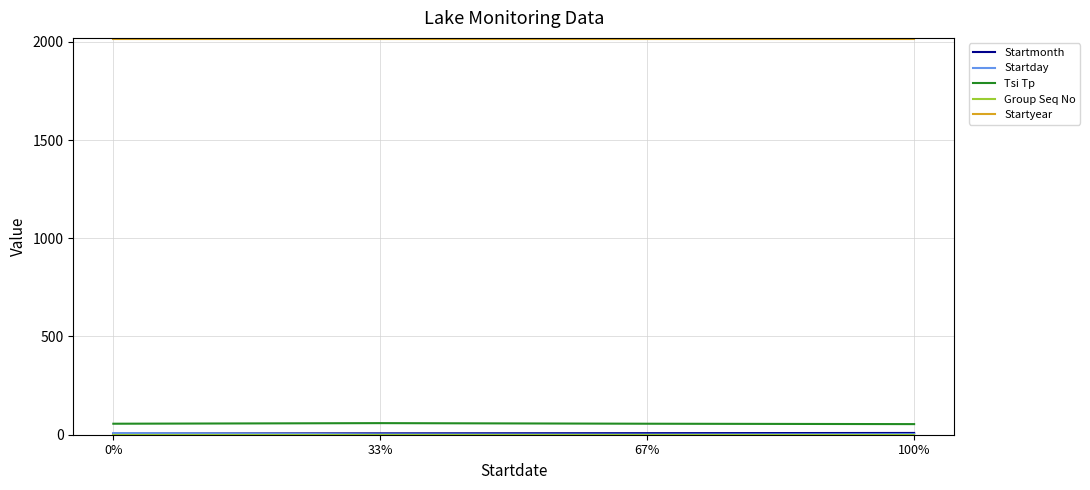

The value of Startyear at 67% is 567. True or false?

False